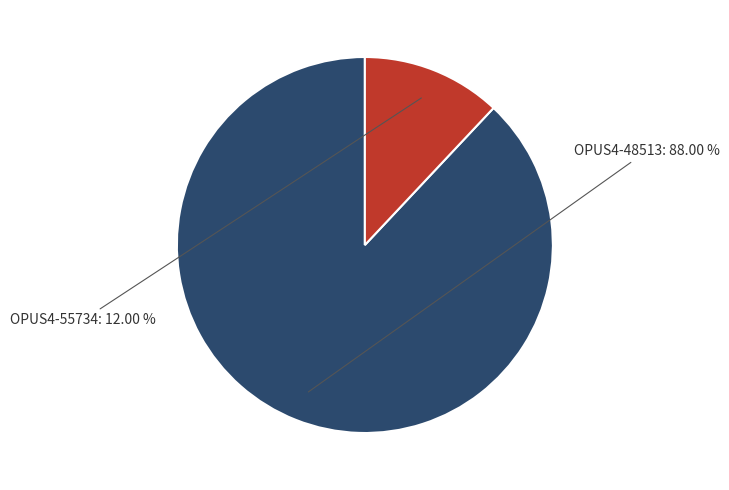

Is it true that OPUS4-48513 is 99% of the pie?

False